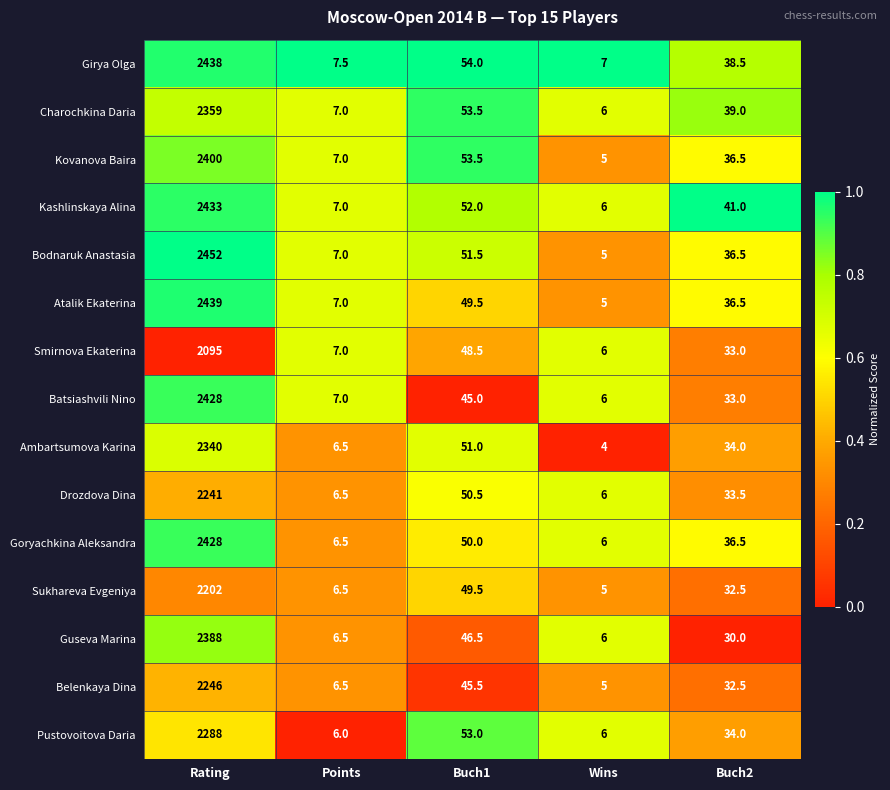

What is the sum of the Drozdova Dina values at Points and Rating?

2247.5